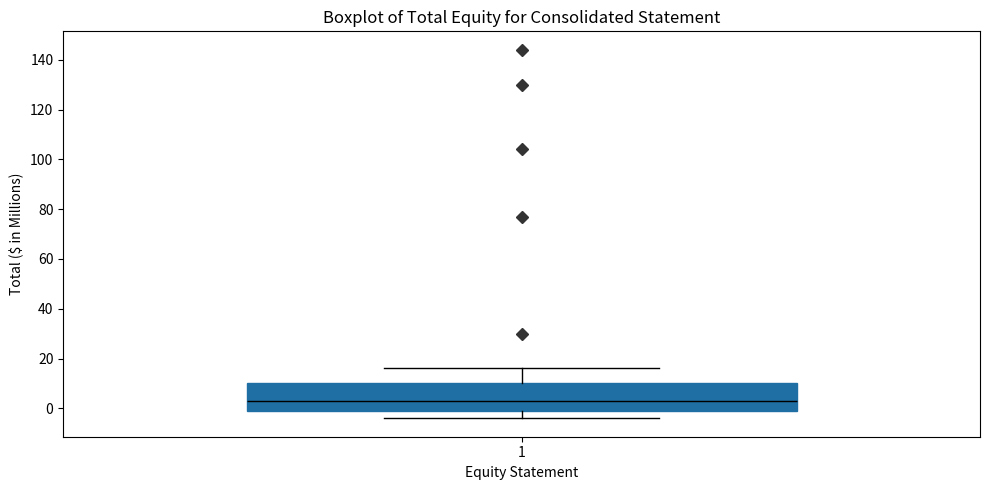

Transcribe this box plot: give where the median line is, the range the box spans, and where the two whiskers end, as read against the y-axis. The values are not printed on the chart, so give them approximately, as read against the axis.

median 4, box 0 to 10, whiskers -4 to 16